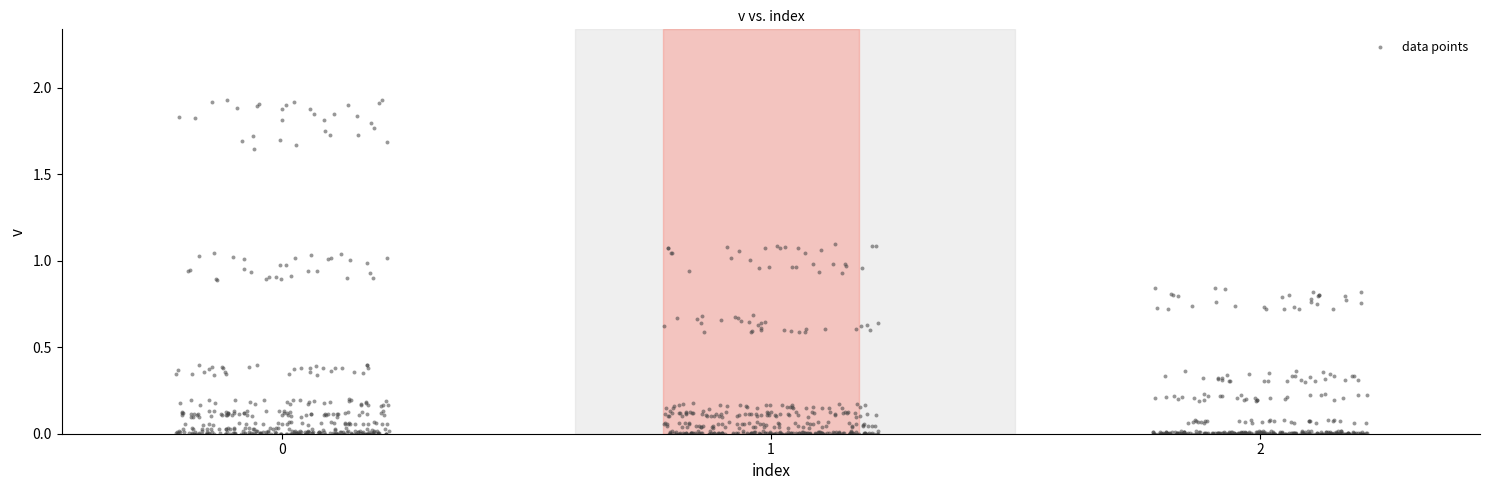

What is the range of X values (max minus min)?

2.4